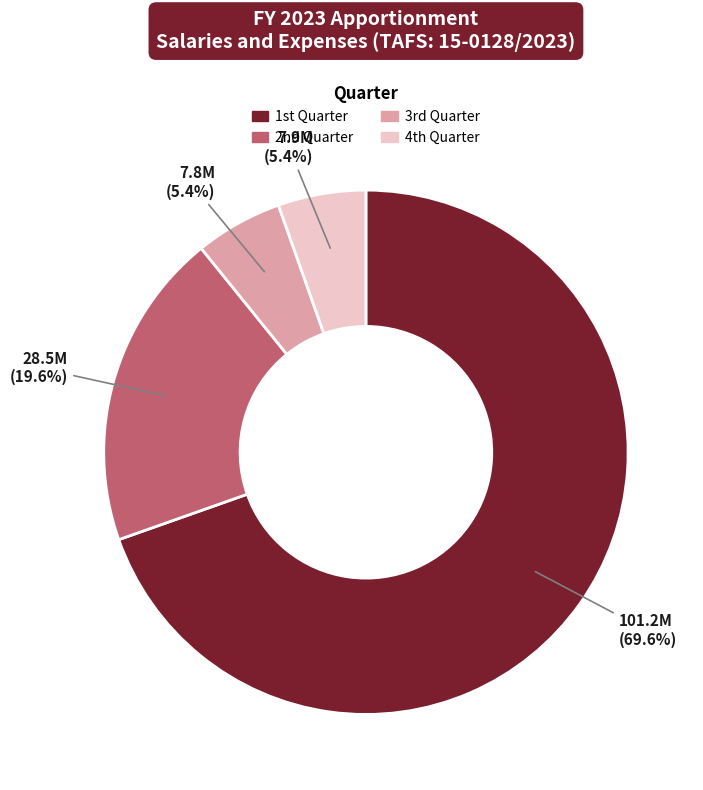

Is there any slice that represents more than half of the pie?

Yes